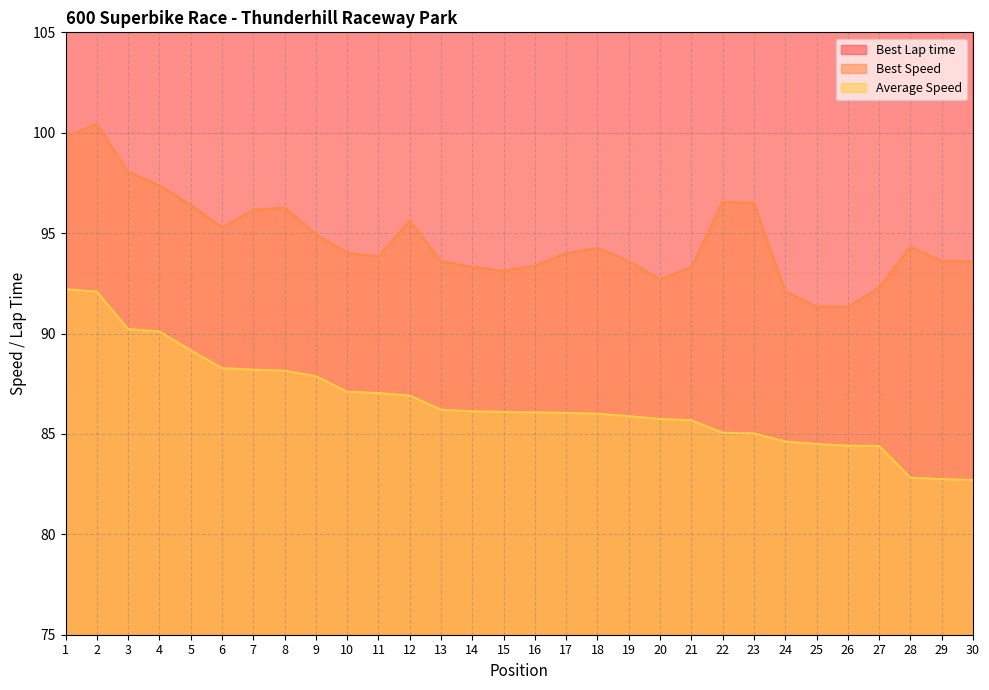

What is the value of the Best Speed point at the 26th from the left?

91.3